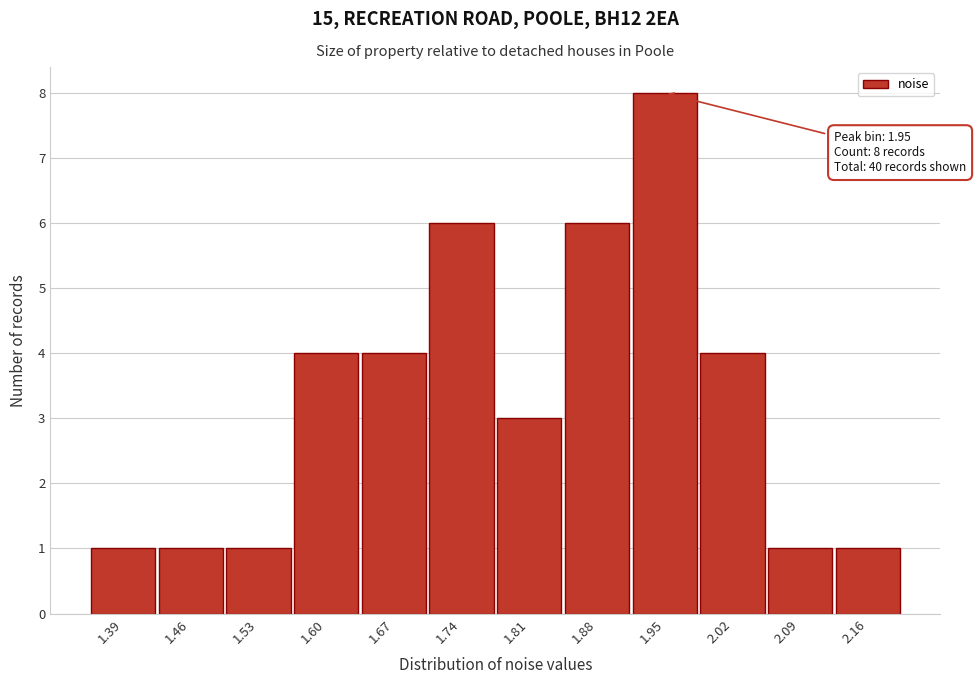

Over which range of the x-axis is the bar tallest?

1.92 to 1.99